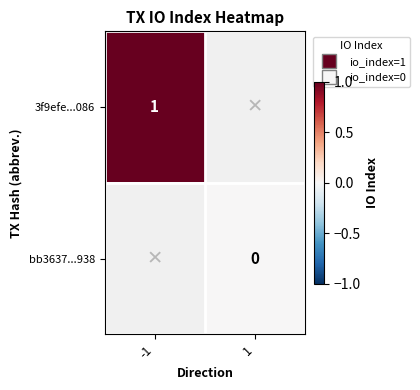

Which series has the largest range (max minus min)?

3f9efe...086